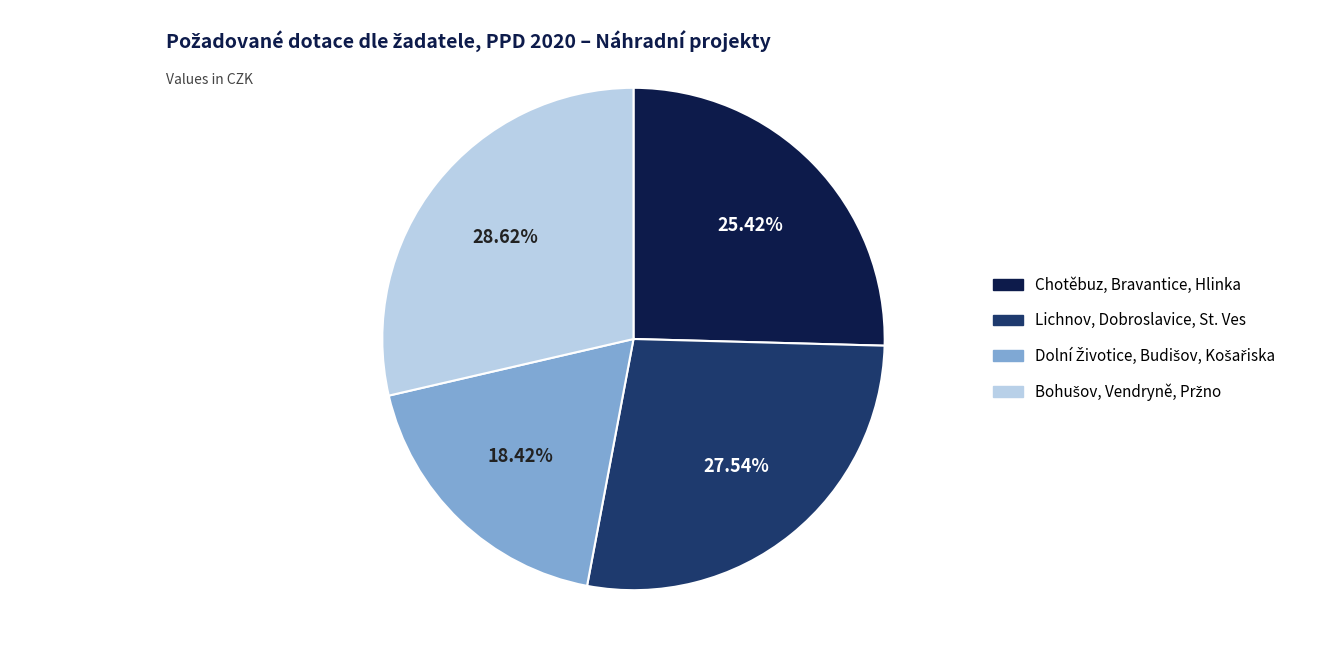

Is there a majority slice in this chart?

No